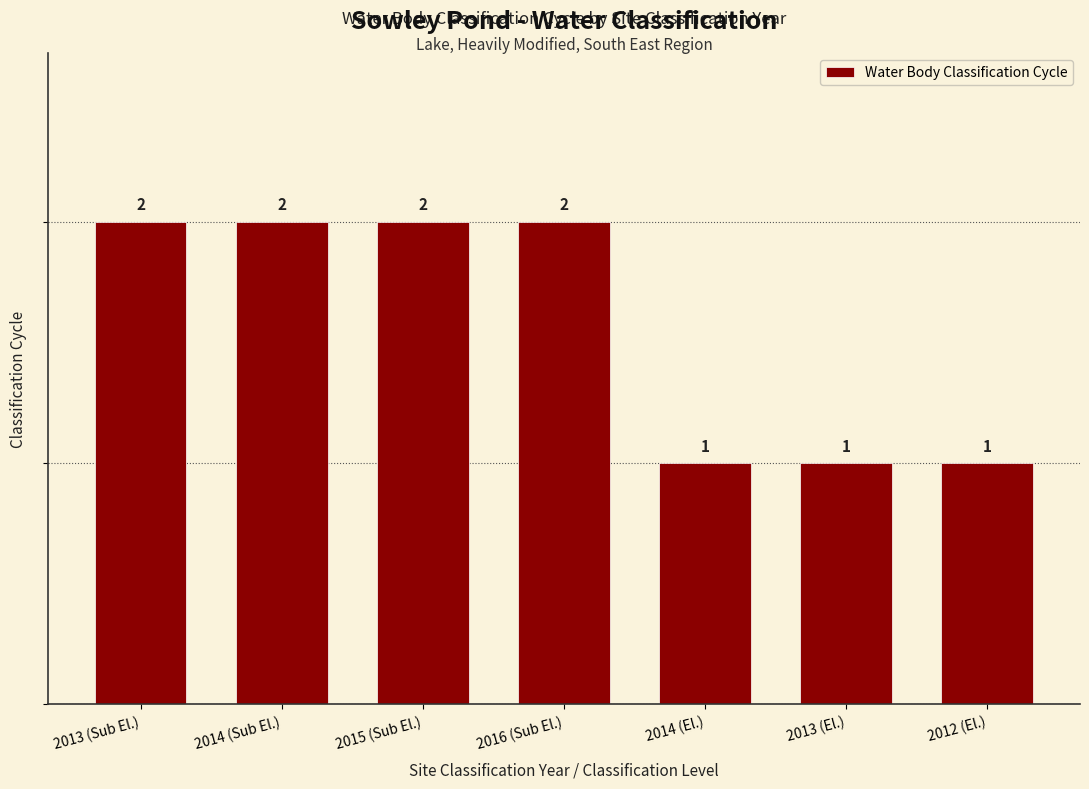

How many bars are there in total?

7